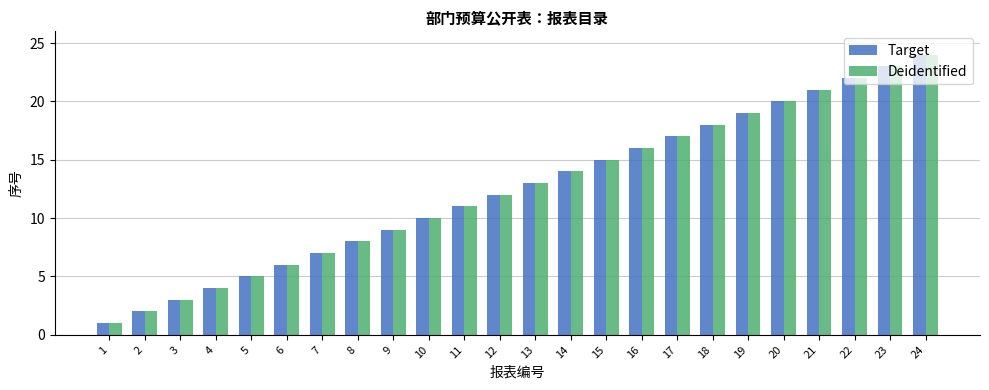

True or false: Deidentified has a value of 19 at 13.

False